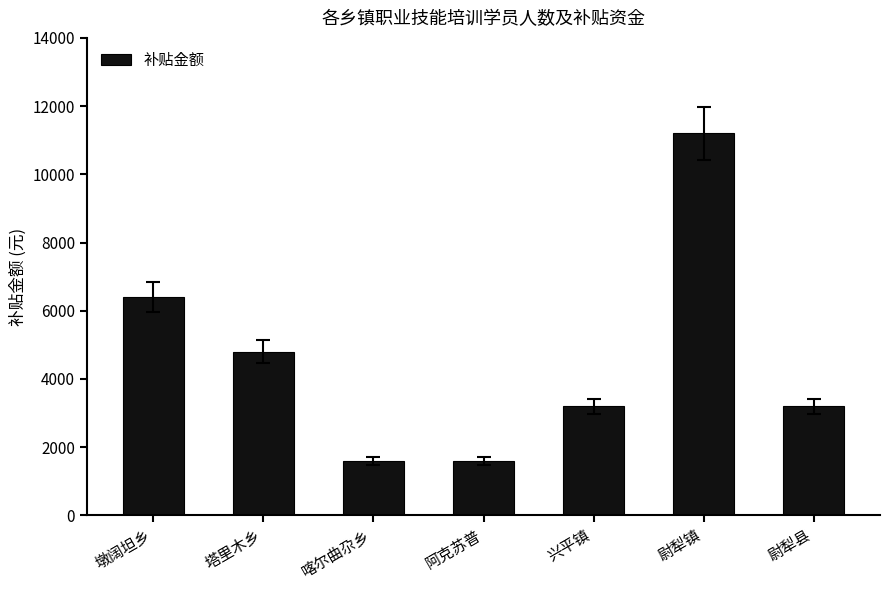

Count the values in the range 1600 to 6400.

6